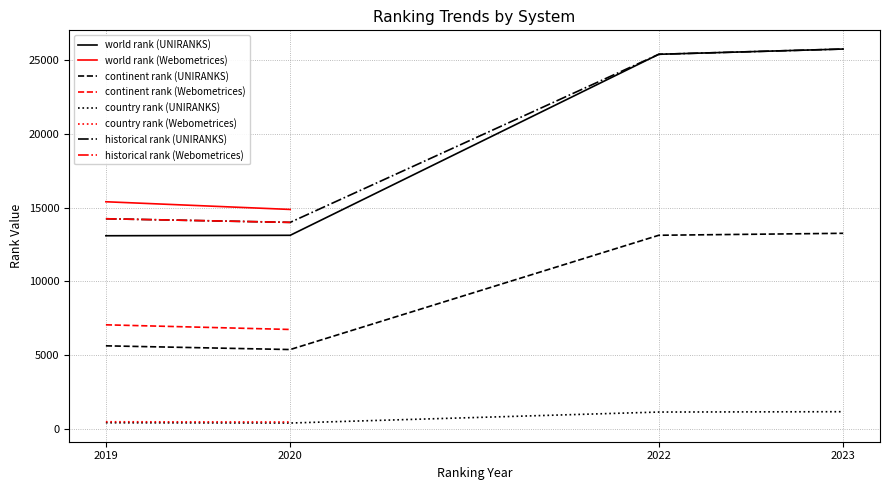

What is the label of the 2nd point from the left?

2020